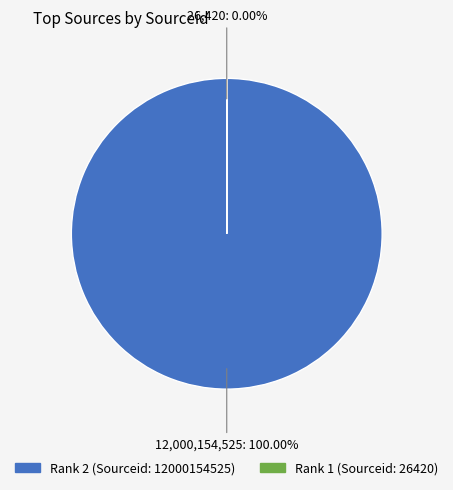

True or false: Rank 2 (Sourceid: 12000154525) accounts for 100% of the total.

True